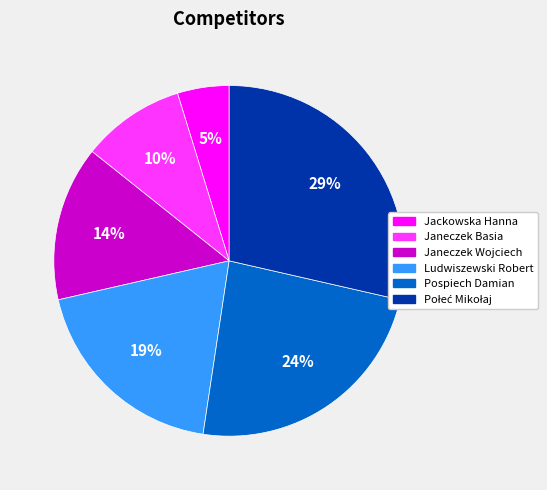

The Janeczek Wojciech slice represents 14% of the pie. True or false?

True